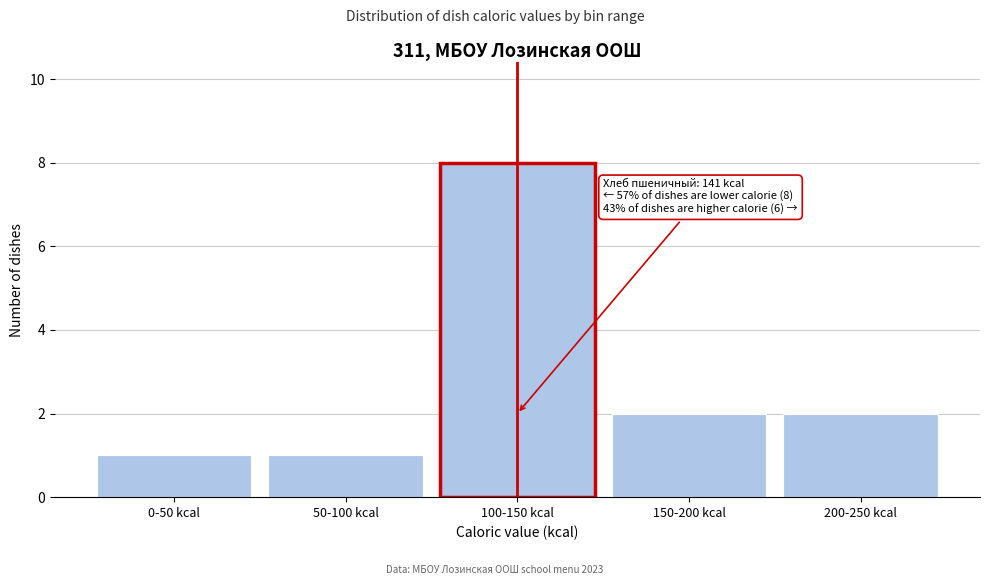

Reading left to right, list all the values displayed in this chart.

0-50 kcal=1	50-100 kcal=1	100-150 kcal=8	150-200 kcal=2	200-250 kcal=2